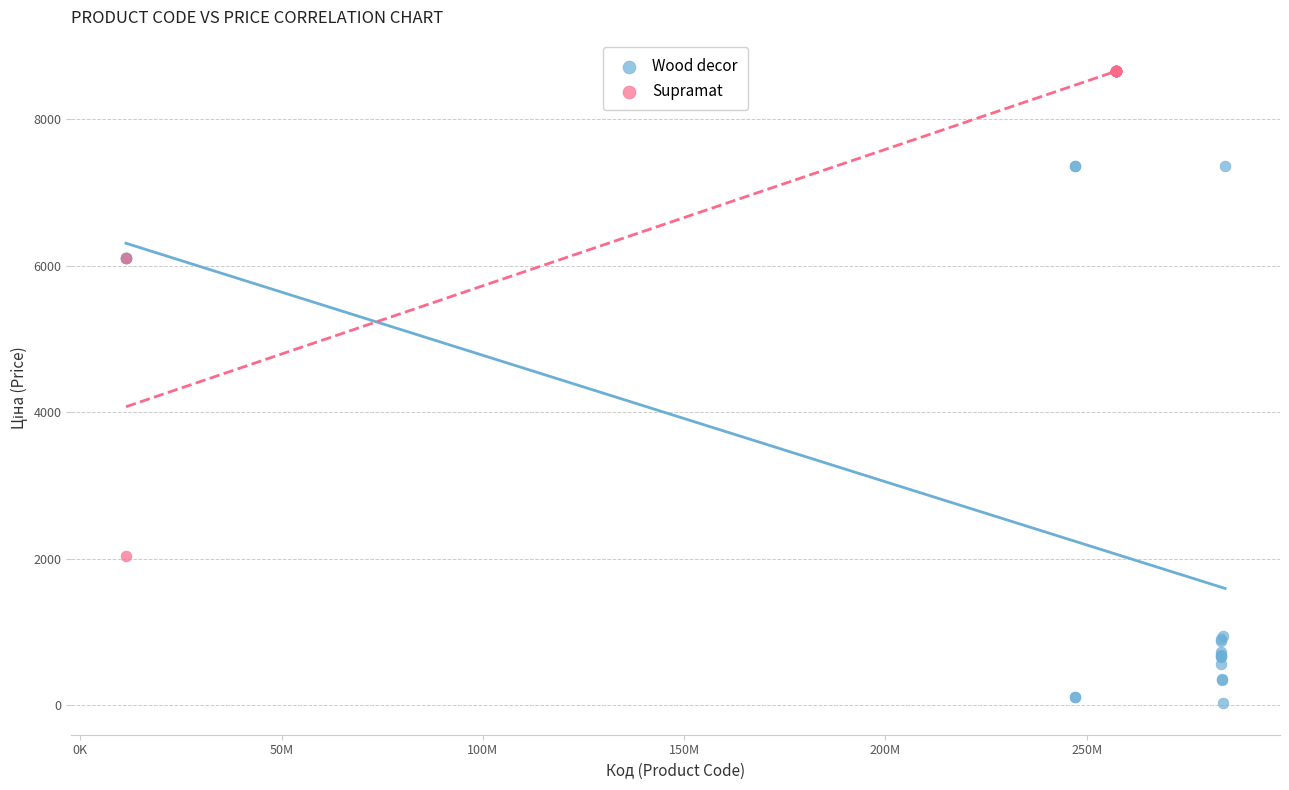

Which series reaches the maximum Y coordinate?

Supramat